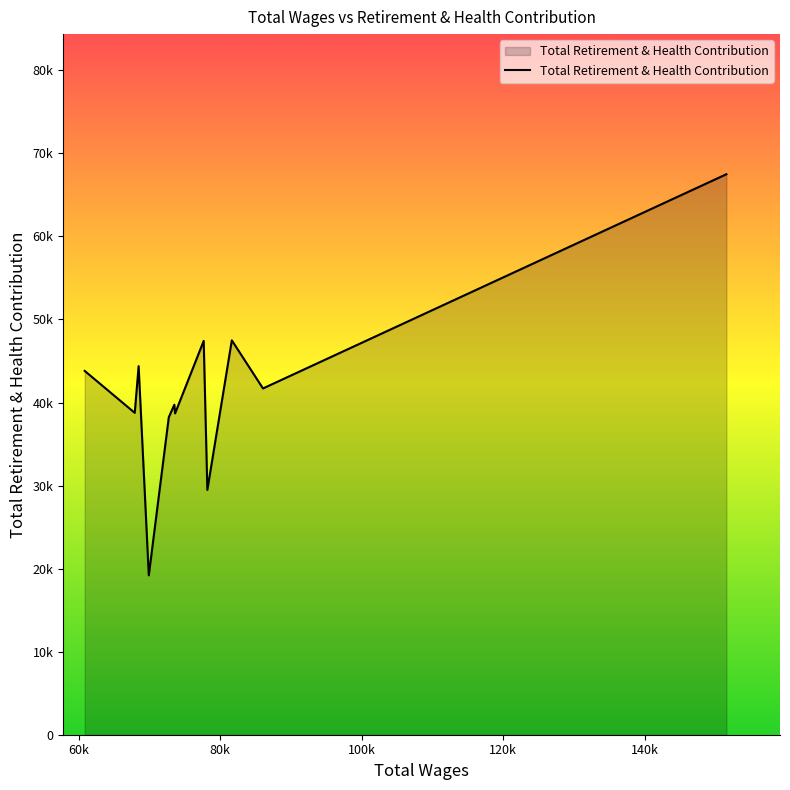

Does the chart have visible grid lines?

No